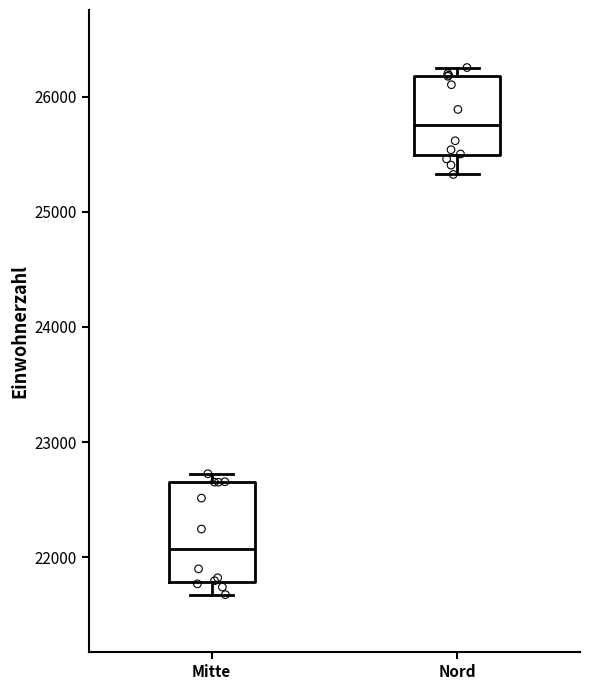

Which box is the tallest, from its lower edge to its upper edge?

Mitte